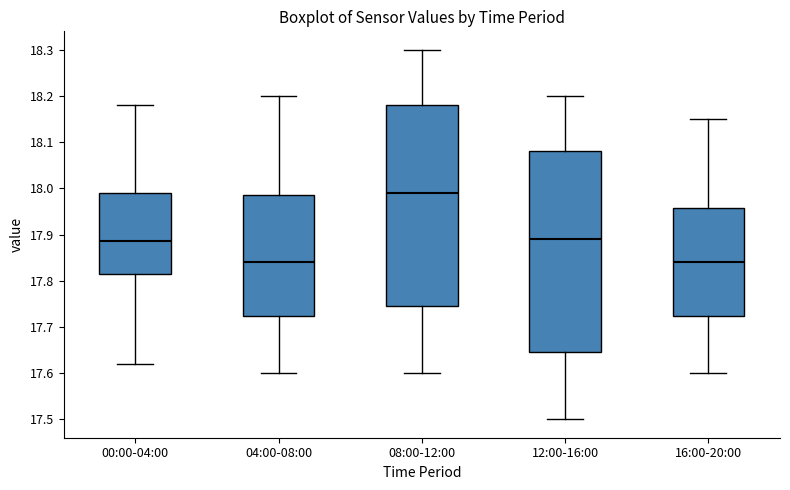

Reading left to right, read every box against the y-axis: the position of its median line, the range the box covers, and the ends of its whiskers. The values are not printed on the chart, so give them approximately, as read against the axis.

00:00-04:00: median 17.89, box 17.82 to 17.99, whiskers 17.62 to 18.18
04:00-08:00: median 17.84, box 17.72 to 17.99, whiskers 17.60 to 18.20
08:00-12:00: median 17.99, box 17.75 to 18.18, whiskers 17.60 to 18.30
12:00-16:00: median 17.89, box 17.65 to 18.08, whiskers 17.50 to 18.20
16:00-20:00: median 17.84, box 17.72 to 17.96, whiskers 17.60 to 18.15